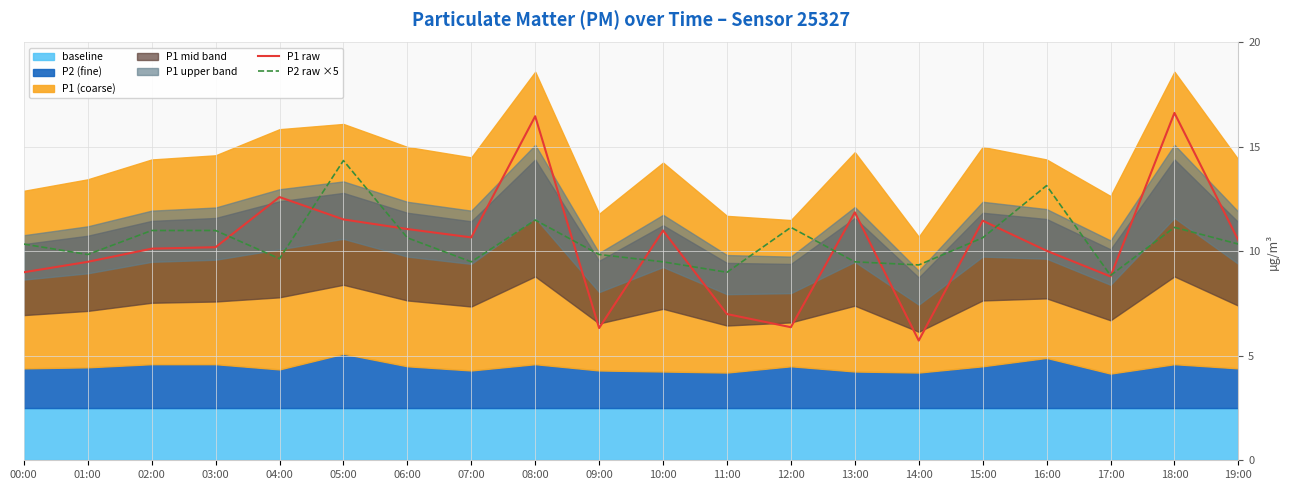

Where do P2 raw ×5 and P1 raw first cross each other?

03:00 and 04:00